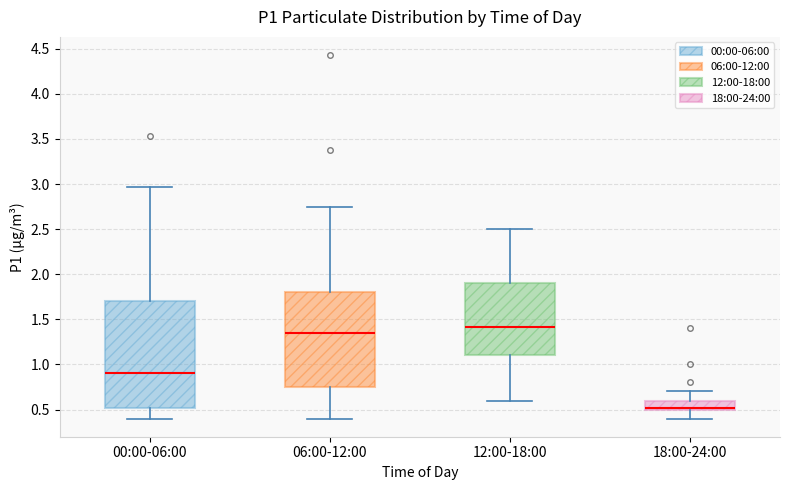

Comparing the boxes themselves (not the whiskers), which one is the tallest?

00:00-06:00